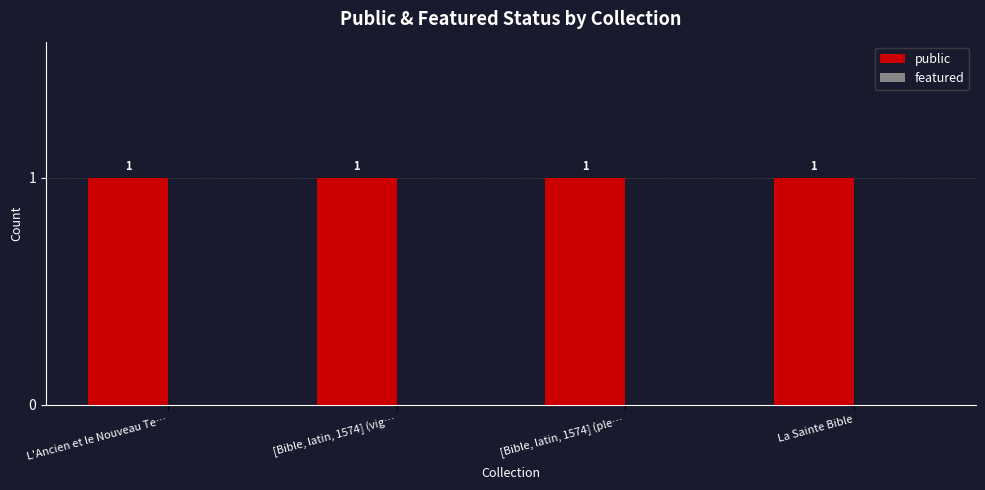

What is the total value across all series at [Bible, latin, 1574] (vig…?

1